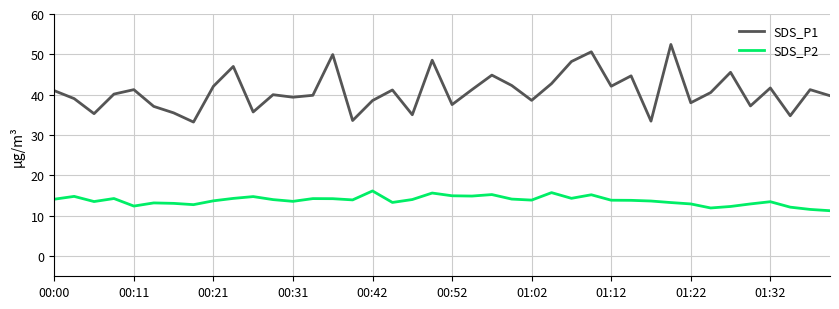

True or false: SDS_P2 and SDS_P1 cross at least once.

False